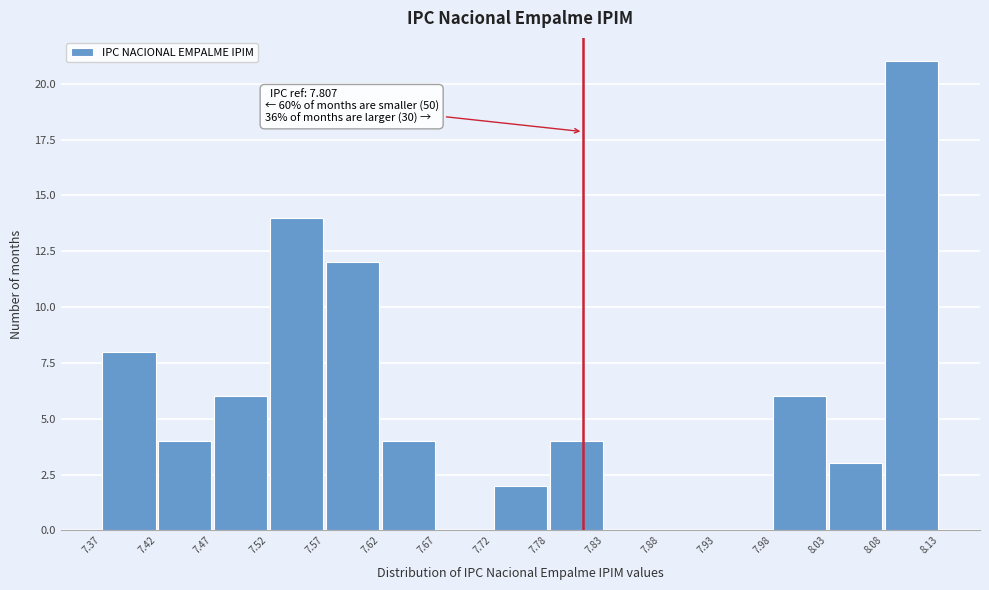

Over which range of the x-axis is the bar tallest?

8.08 to 8.13